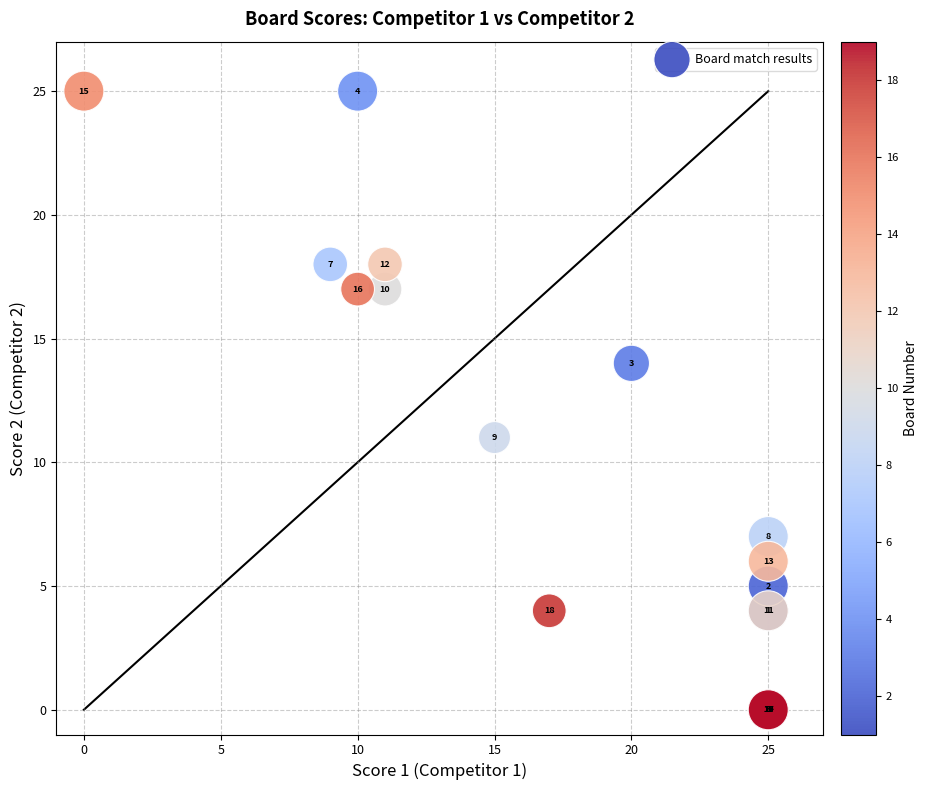

What Y value in the scatter plot is closest to 12?

11